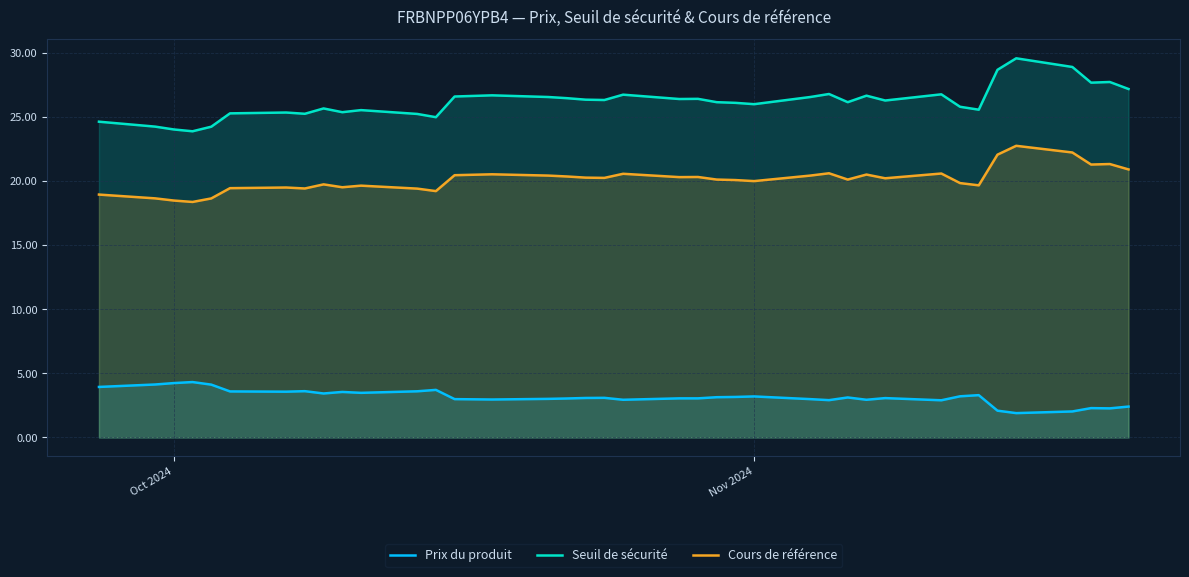

What is the smallest value displayed?

1.9